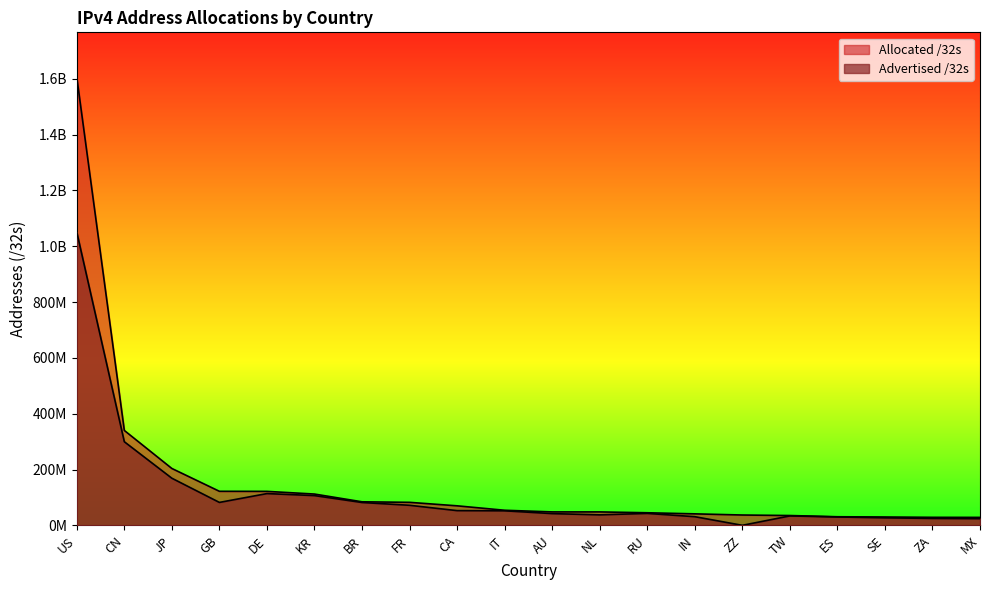

How many data points in Advertised /32s are less than 52452096?

10